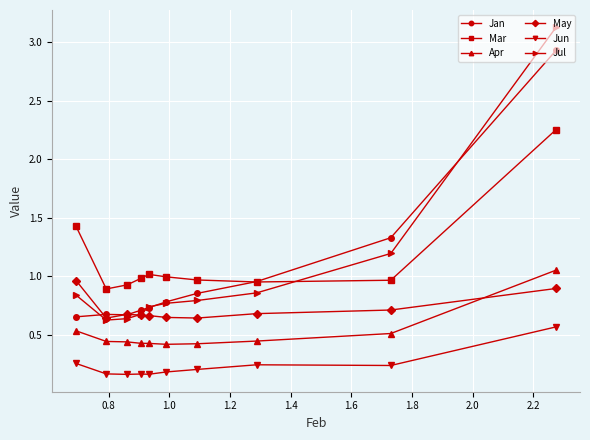

At how many categories does at least one series exceed 1?

4